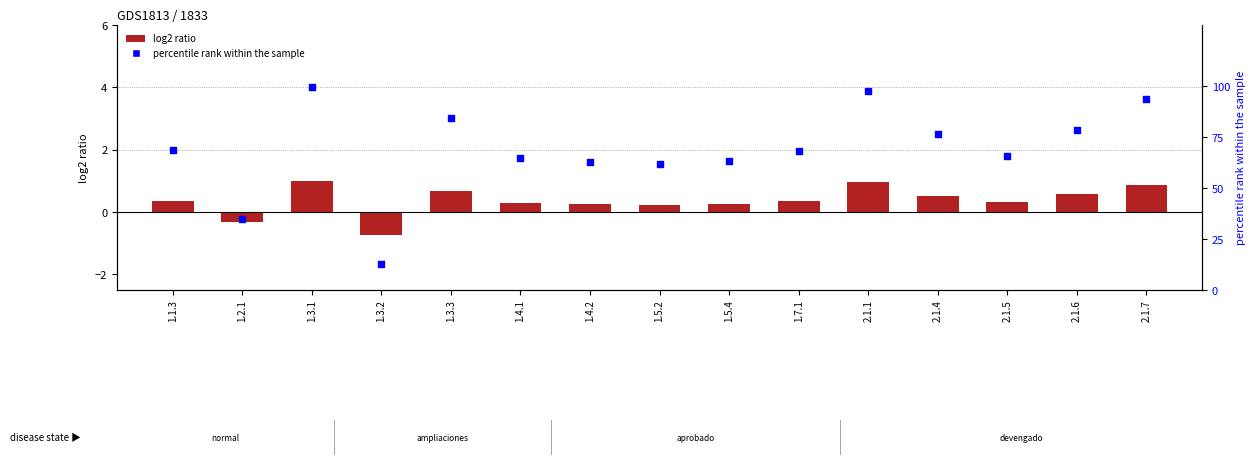

Which series has the widest spread of Y values?

percentile rank within the sample